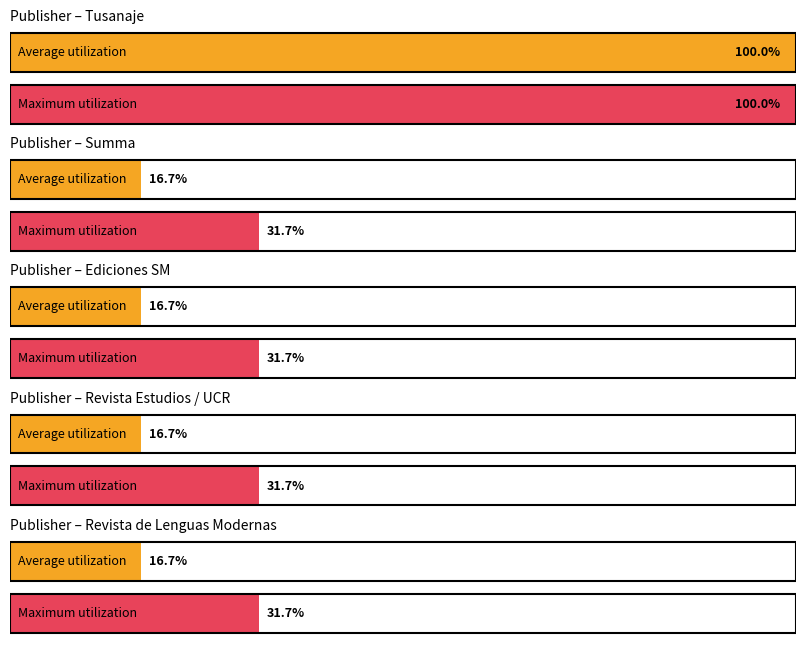

How many data points are above 1?

2